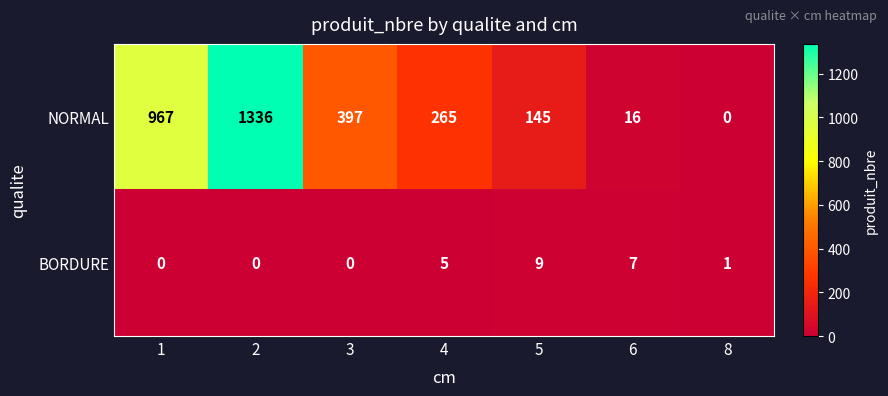

Between 3 and 4, which series saw the biggest shift?

NORMAL